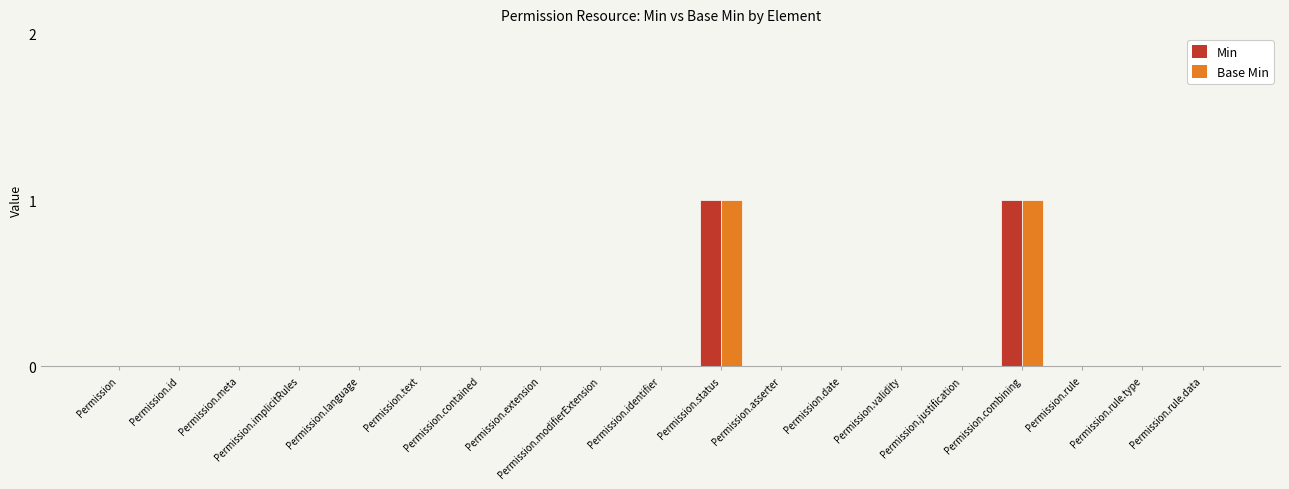

The value of Min at Permission.status is 1. True or false?

True